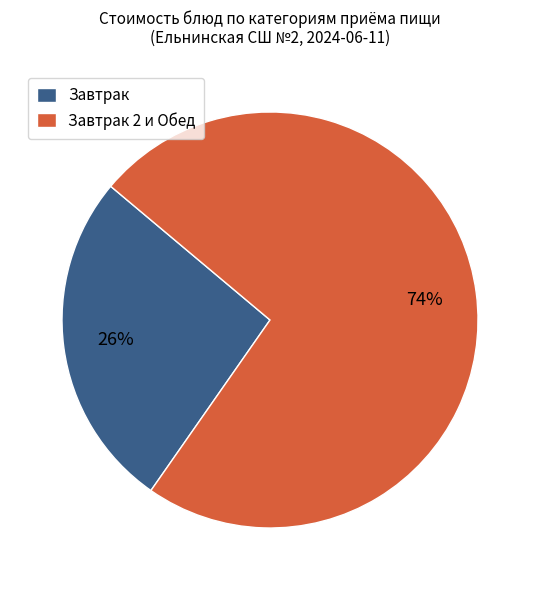

Which slice is the largest?

Завтрак 2 и Обед